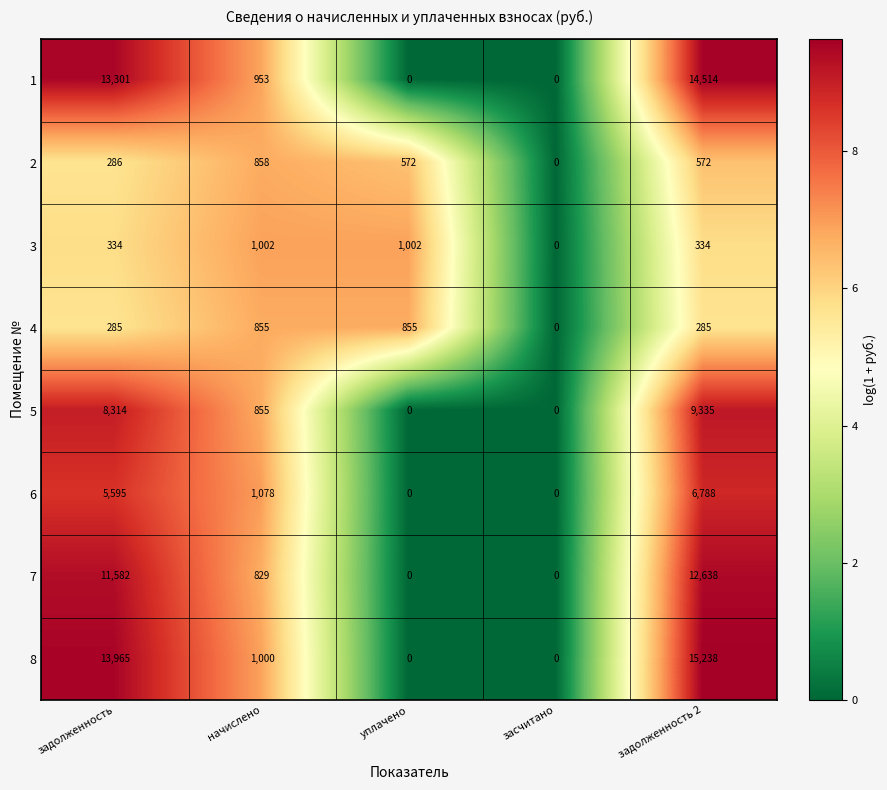

At which label is 6 closest to 3394?

задолженность